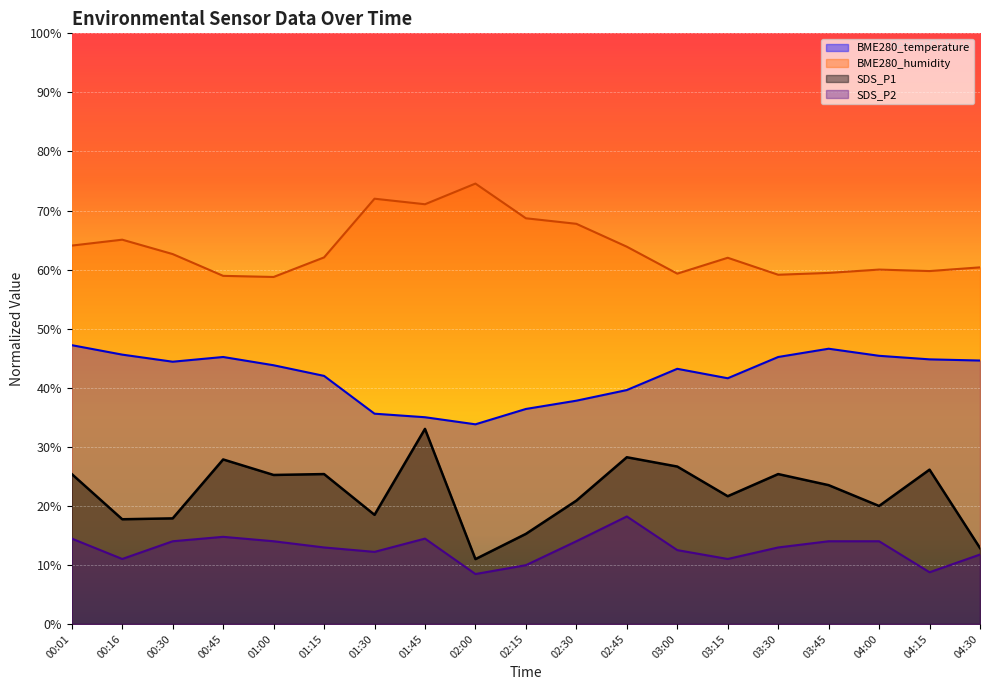

Where is SDS_P2 nearest to the value 13?

01:15